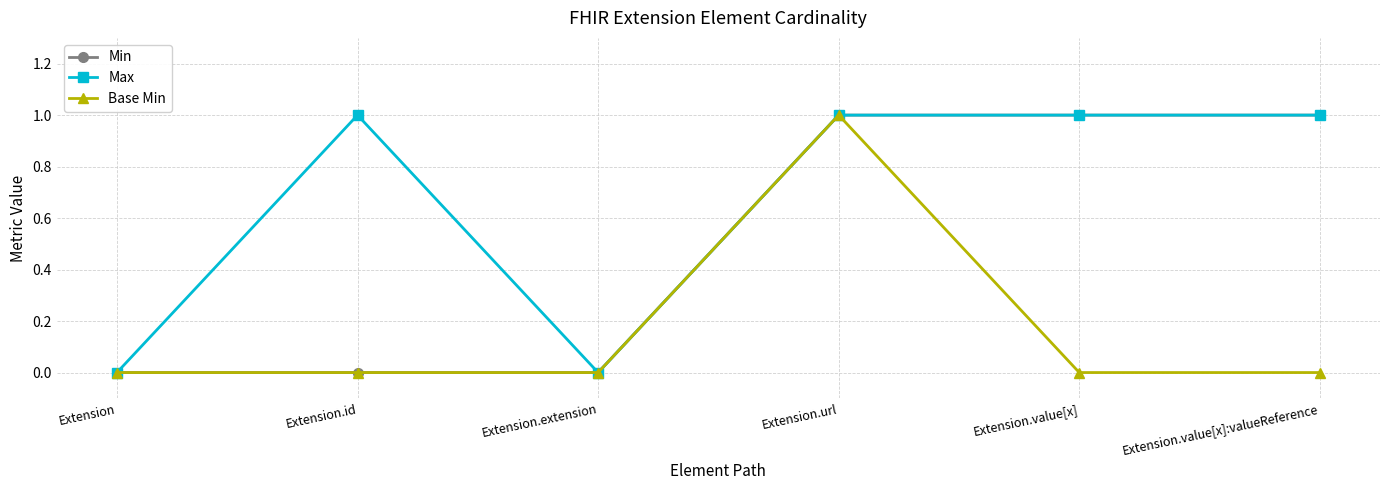

Is the value of Max at Extension.id greater than the value of Base Min at Extension.extension?

Yes